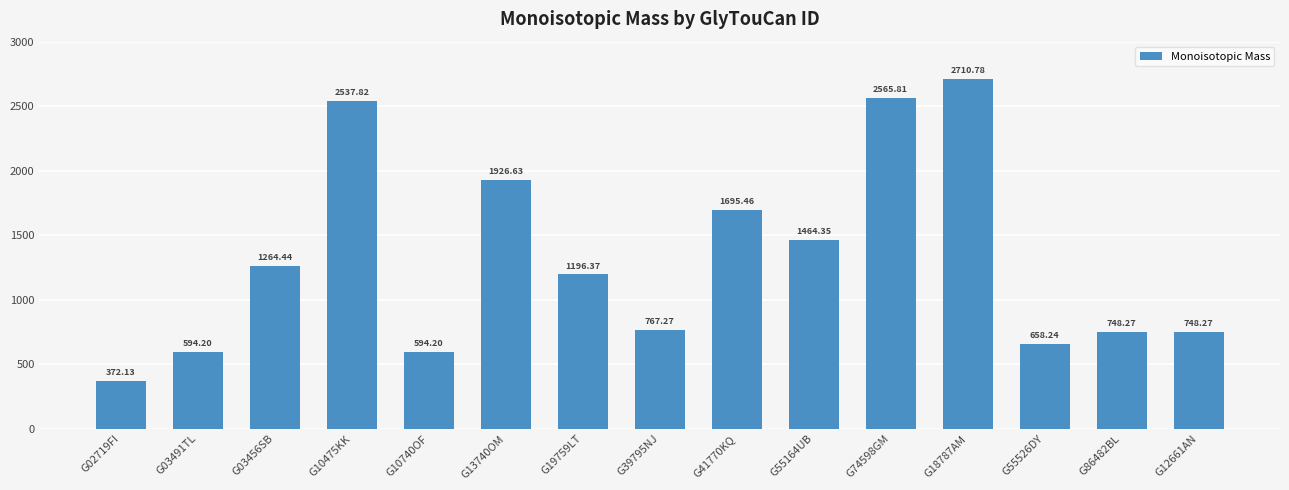

At which category does the chart reach its minimum across all series?

G02719FI